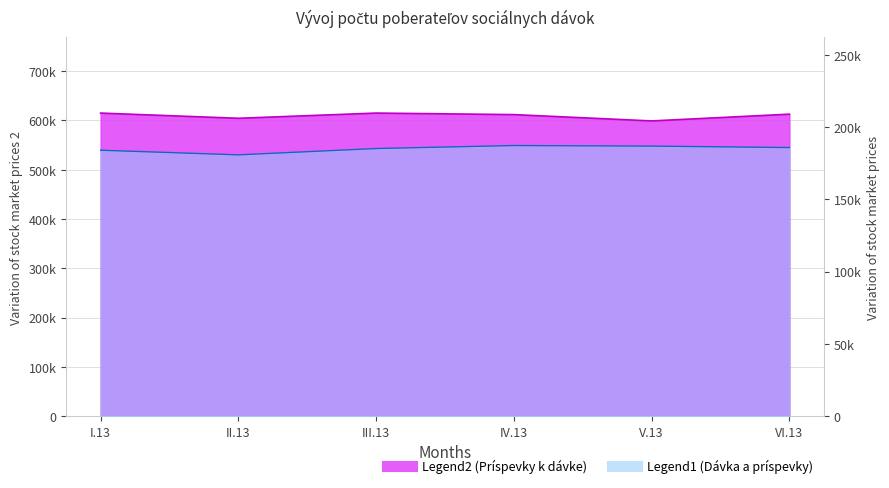

Reading left to right, transcribe all the data shown in this chart.

Dávka a príspevky (zákon č. 599): I.13=184039	II.13=180827	III.13=185220	IV.13=187283	V.13=186895	VI.13=185886
Príspevky k dávke: I.13=614785	II.13=604216	III.13=614795	IV.13=611696	V.13=598850	VI.13=612568